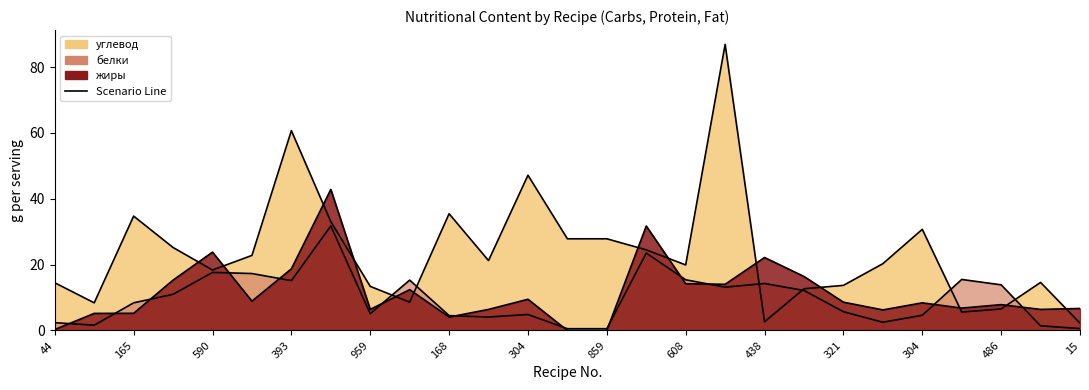

Reading left to right, extract all data points from this chart.

углевод: 44=14.5	34=8.4	165=34.7	591=25.2	590=18.4	476=22.8	393=60.7	326=33.1	959=13.4	299=8.6	168=35.5	411=21.2	304=47.2	864=27.9	859=27.9	643=24.5	608=19.9	309=86.9	438=2.6	646=12.7	321=13.7	197=20.3	304=30.7	638=5.6	486=6.5	53=14.6	15=2.2
белки: 44=2.4	34=1.6	165=8.4	591=11.0	590=17.6	476=17.3	393=15.2	326=31.8	959=5.1	299=15.3	168=4.5	411=4.1	304=4.9	864=0.5	859=0.5	643=23.5	608=15.4	309=13.2	438=14.3	646=12.2	321=5.7	197=2.5	304=4.6	638=15.5	486=13.9	53=1.4	15=0.6
жиры: 44=0.3	34=5.2	165=5.2	591=15.3	590=23.8	476=8.9	393=18.7	326=42.8	959=6.4	299=12.4	168=4.1	411=6.4	304=9.5	864=0.0	859=0.0	643=31.7	608=14.2	309=14.0	438=22.2	646=16.4	321=8.6	197=6.2	304=8.4	638=6.8	486=7.8	53=6.4	15=6.7